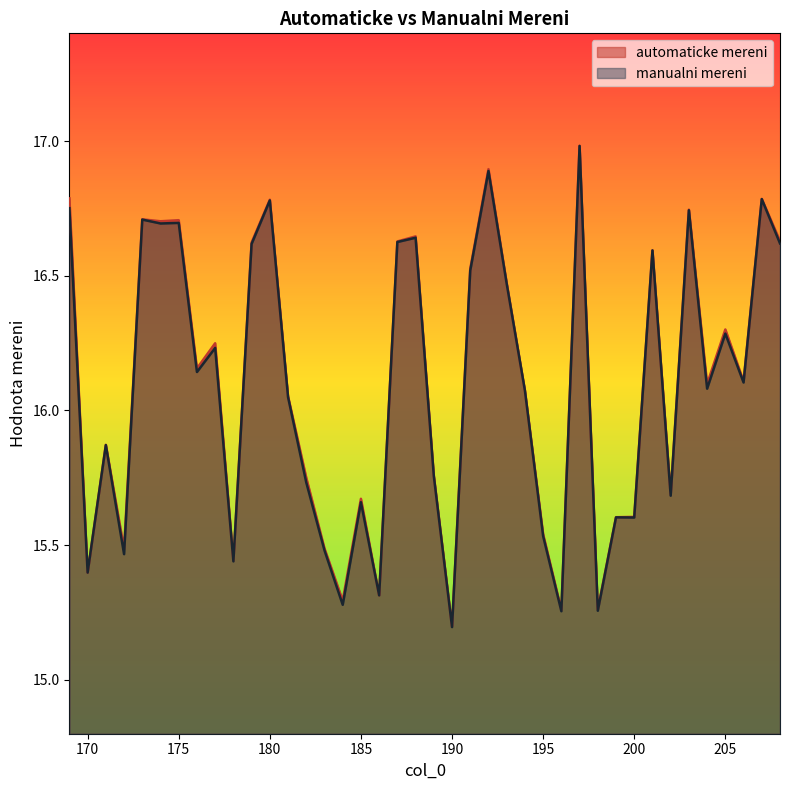

Which series has the largest total across all categories?

automaticke mereni